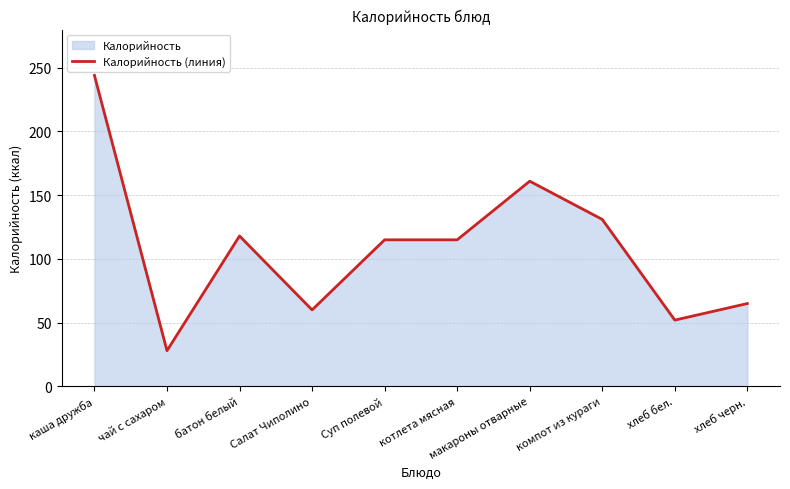

Which category has the lowest value across all series?

чай с сахаром